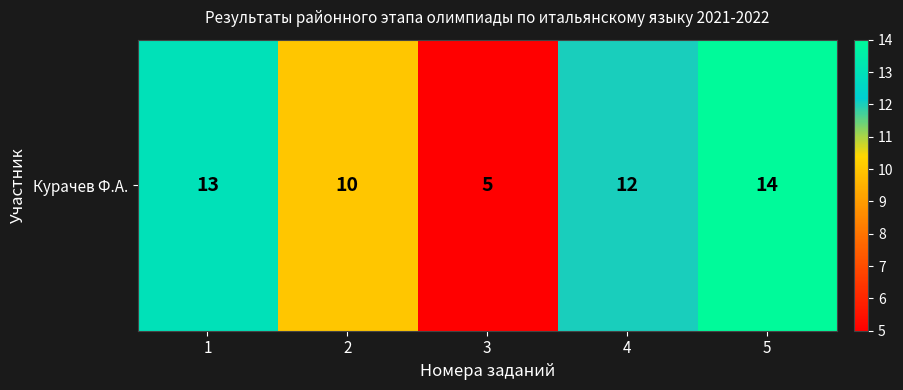

What is the sum of the values at 5 and 1?

27